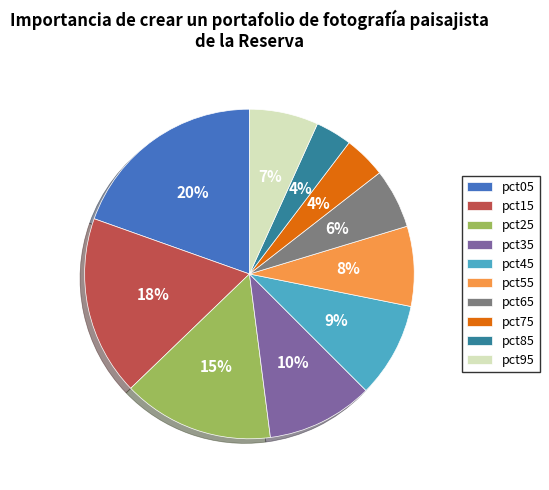

Is the sum of pct95 and pct15 greater than half?

No